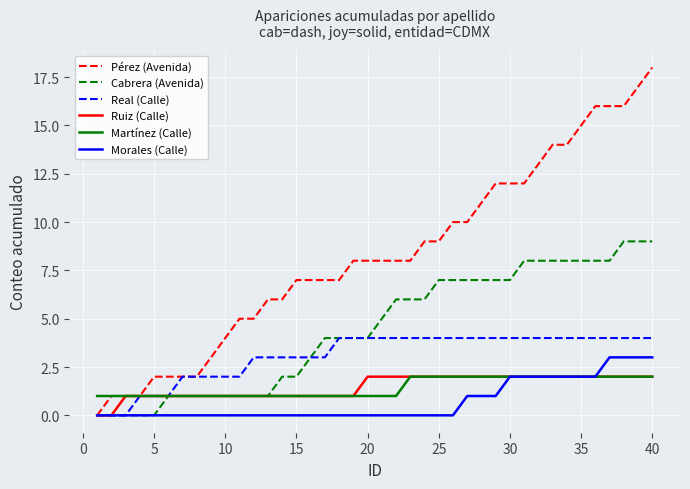

Which series has the widest spread of values?

Pérez (Avenida)